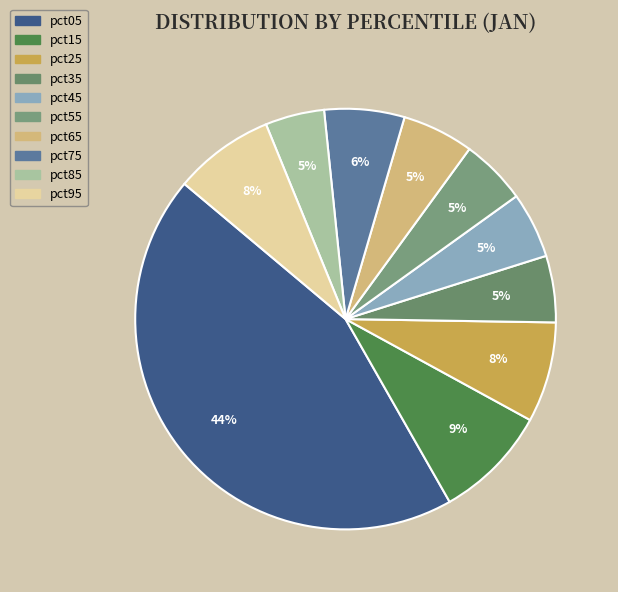

Does pct85 account for over 50% of the chart?

No